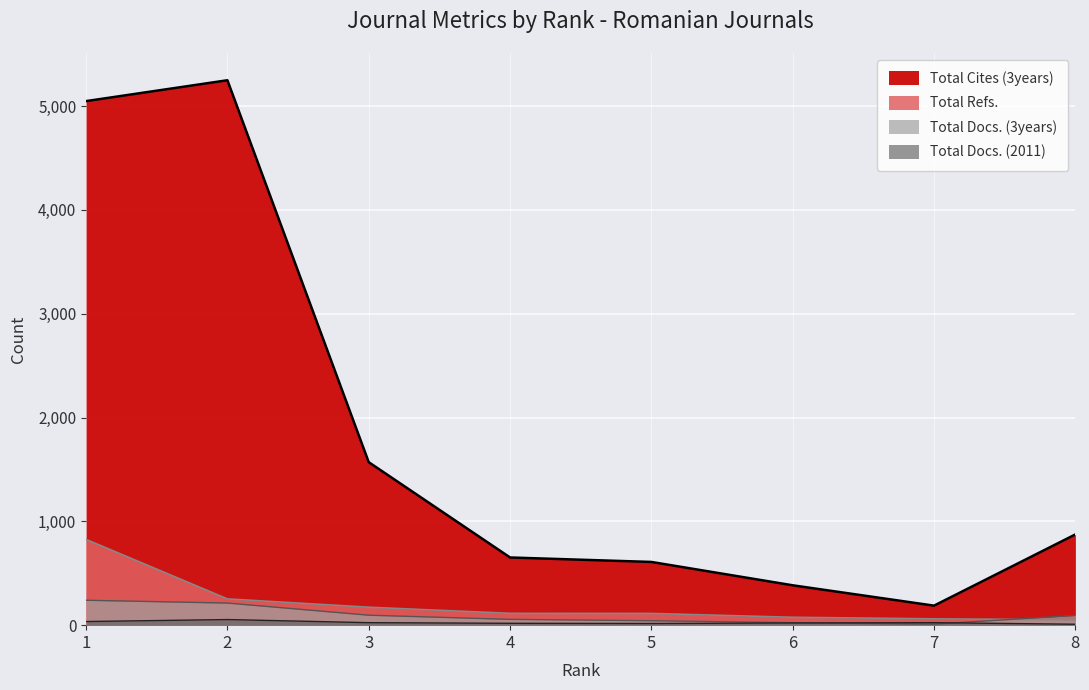

What is the total value across all series at 4?

840